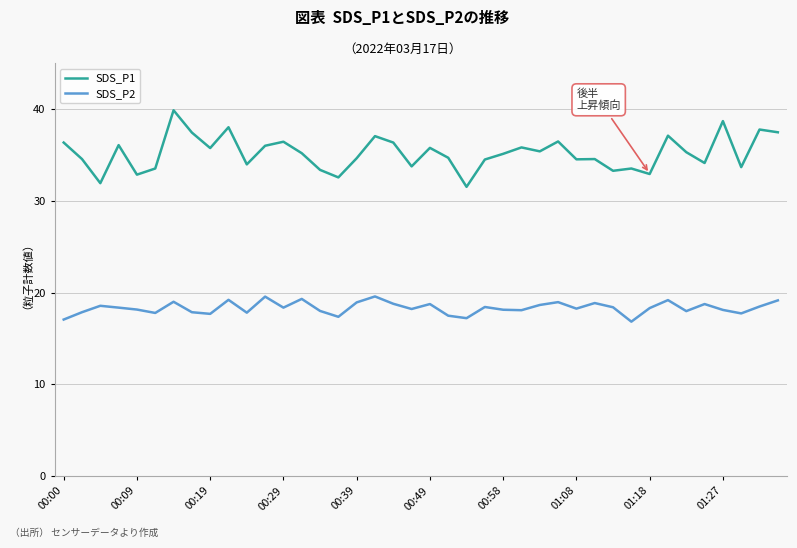

Which series has the widest spread of values?

SDS_P1